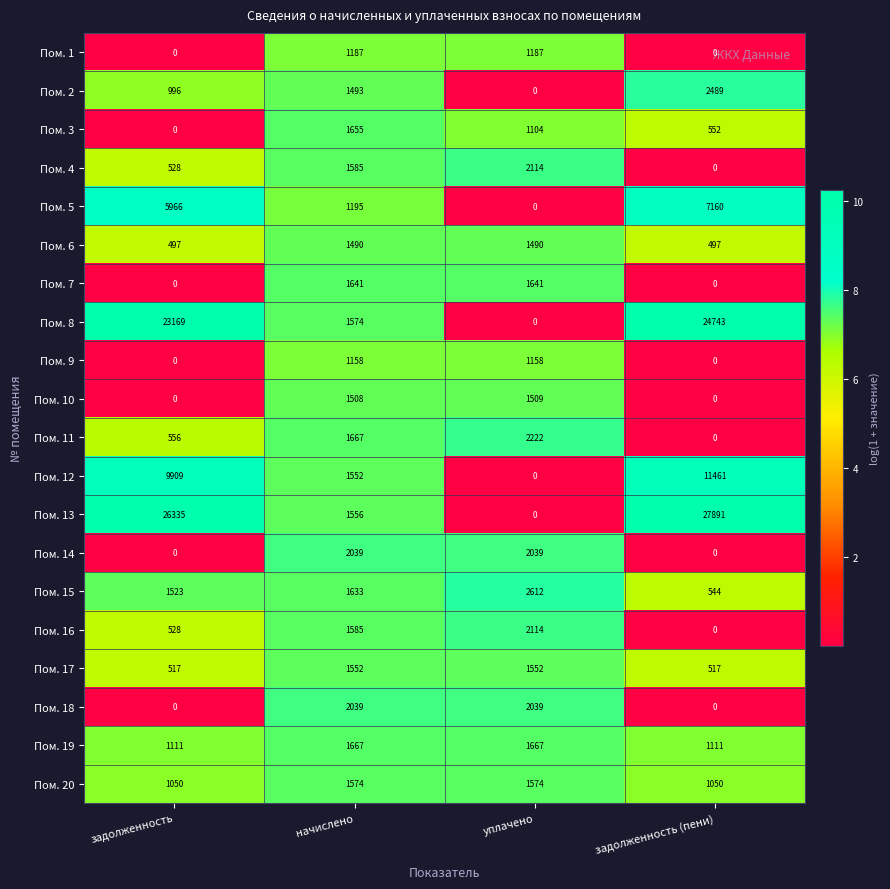

What is the approximate value of Пом. 19 at задолженность (пени)?

1111